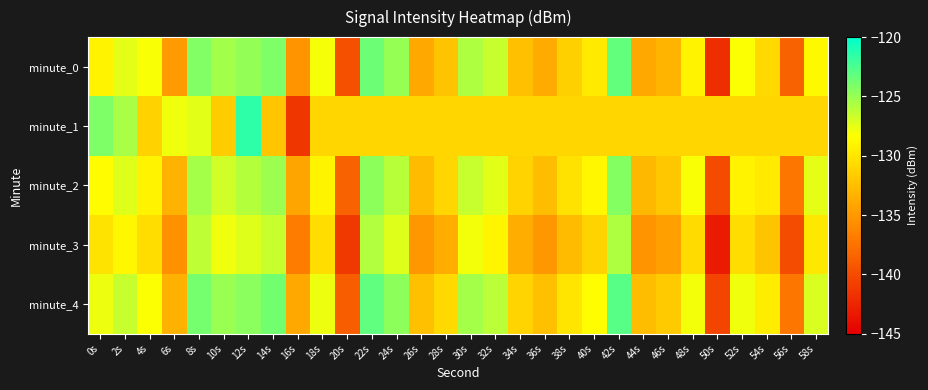

What is the difference between the highest and lowest values at 0s?

5.9